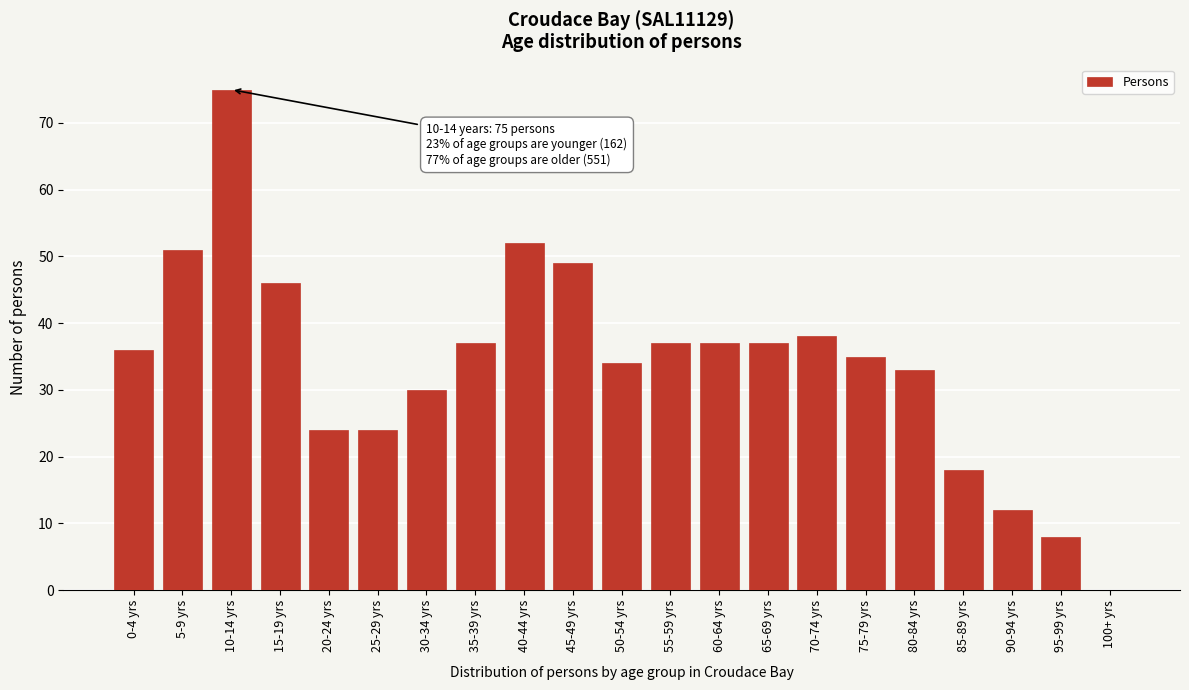

Reading right to left, what are all the values shown in this chart?

100+ yrs=0	95-99 yrs=8	90-94 yrs=12	85-89 yrs=18	80-84 yrs=33	75-79 yrs=35	70-74 yrs=38	65-69 yrs=37	60-64 yrs=37	55-59 yrs=37	50-54 yrs=34	45-49 yrs=49	40-44 yrs=52	35-39 yrs=37	30-34 yrs=30	25-29 yrs=24	20-24 yrs=24	15-19 yrs=46	10-14 yrs=75	5-9 yrs=51	0-4 yrs=36